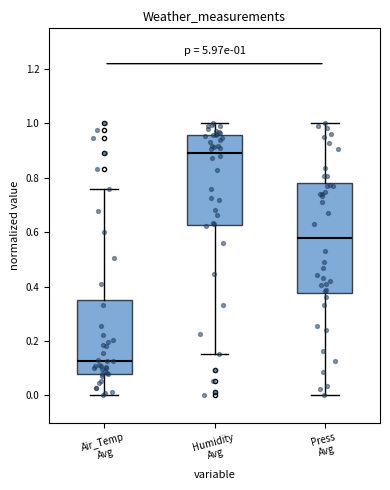

Comparing the boxes themselves (not the whiskers), which one is the tallest?

Press Avg